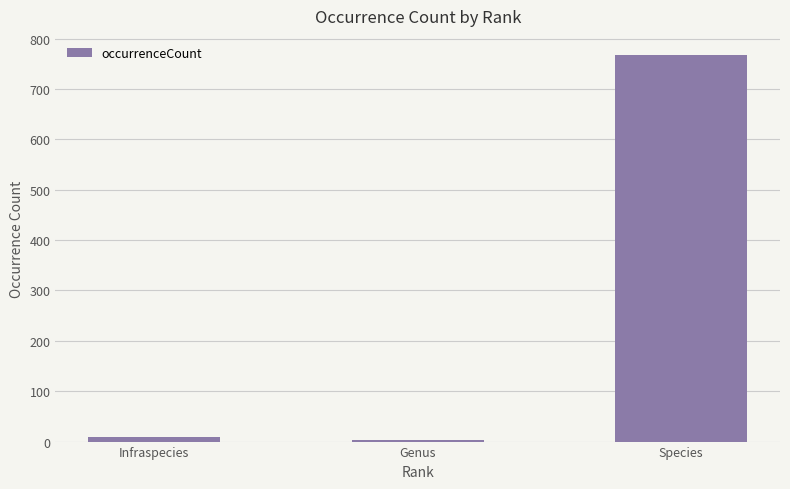

What is the sum of the values at Genus and Infraspecies?

14